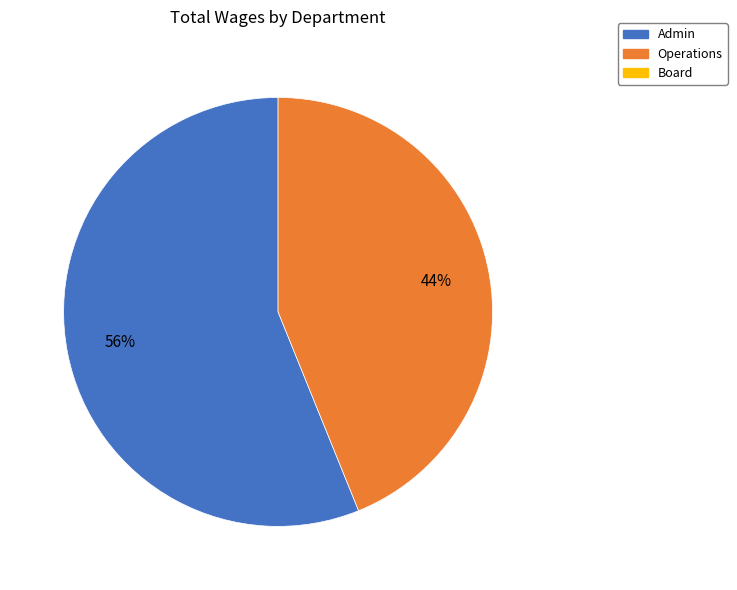

Does any single category account for the majority?

Yes